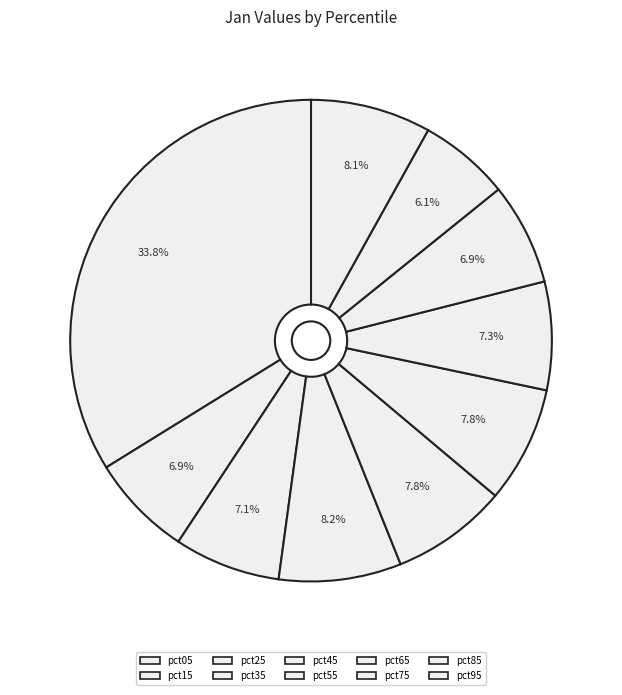

Rank the categories by value from lowest to highest.

pct85, pct75, pct15, pct25, pct65, pct45, pct55, pct95, pct35, pct05